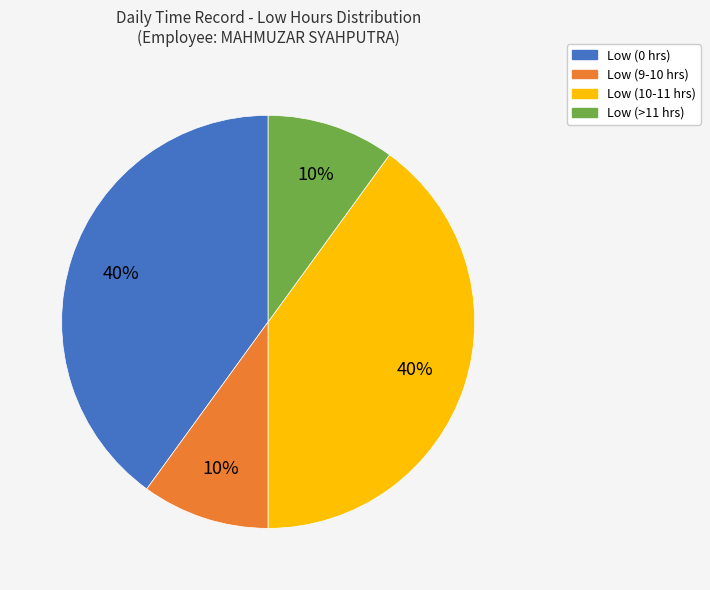

What percentage is the Low (10-11 hrs) slice, to the nearest percent?

40%